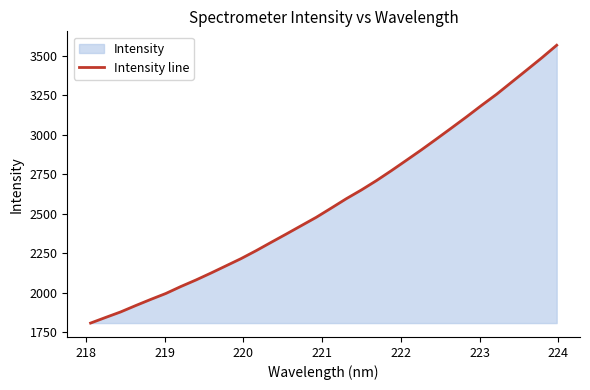

What is the minimum value shown in the chart?

1807.1